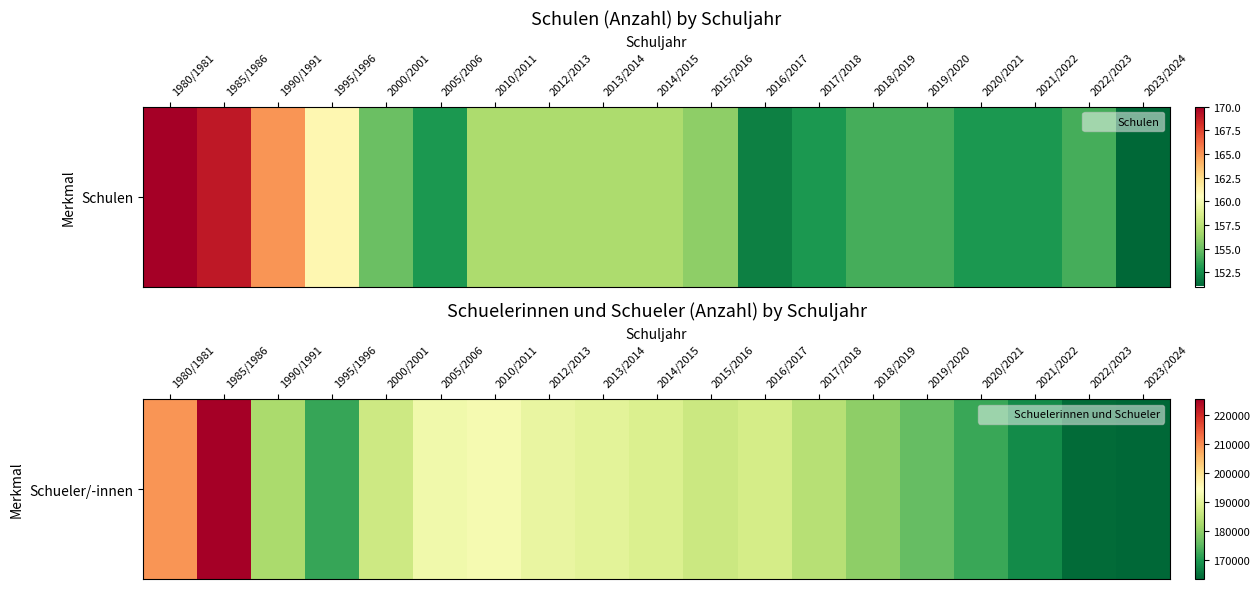

Reading left to right, list all the values displayed in this chart.

208983	225356	182736	172156	186894	192165	192804	190898	189921	188789	186681	187831	184181	179983	176090	172441	168405	164130	163606